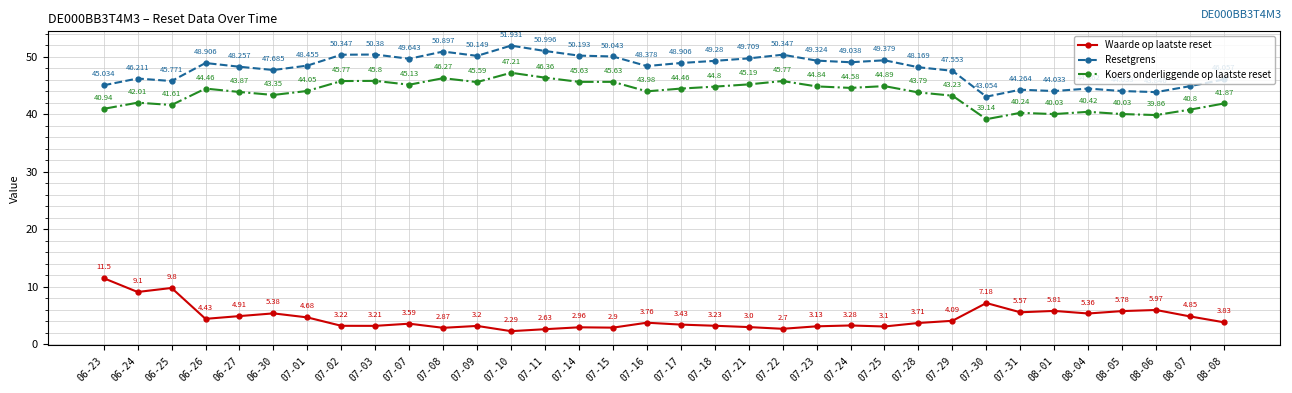

What is the label of the 31st point from the right?

06-26